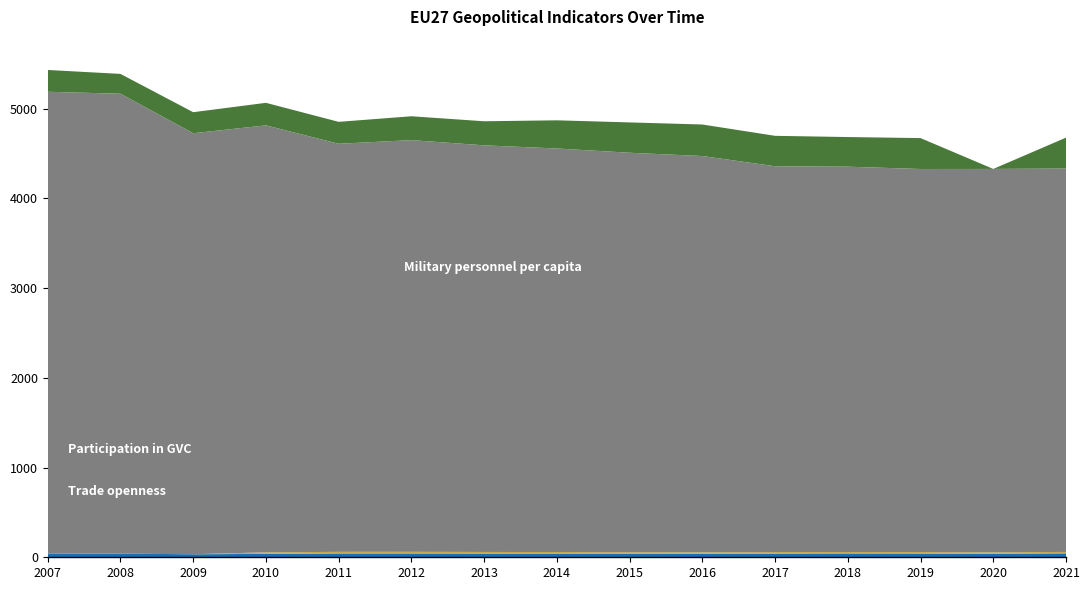

Reading left to right, what are all the values shown in this chart?

Trade openness: 39.1	40.3	33.8	38.2	42.7	42.8	41.7	41.2	40.8	39.9	41.4	42.6	42.0	39.6	43.9
Participation in GVC: 0.0	0.0	0.0	17.1	17.8	18.0	17.5	17.5	16.1	15.8	16.4	16.0	16.2	15.6	15.6
Military personnel per capita: 5149.2	5126.2	4692.5	4758.4	4548.1	4588.7	4532.0	4497.5	4451.8	4416.4	4300.6	4294.9	4269.4	4273.0	4273.0
Financial integration: 242.9	221.1	234.3	251.4	244.6	265.9	268.3	314.1	338.1	351.5	338.9	330.3	344.6	0.0	344.6